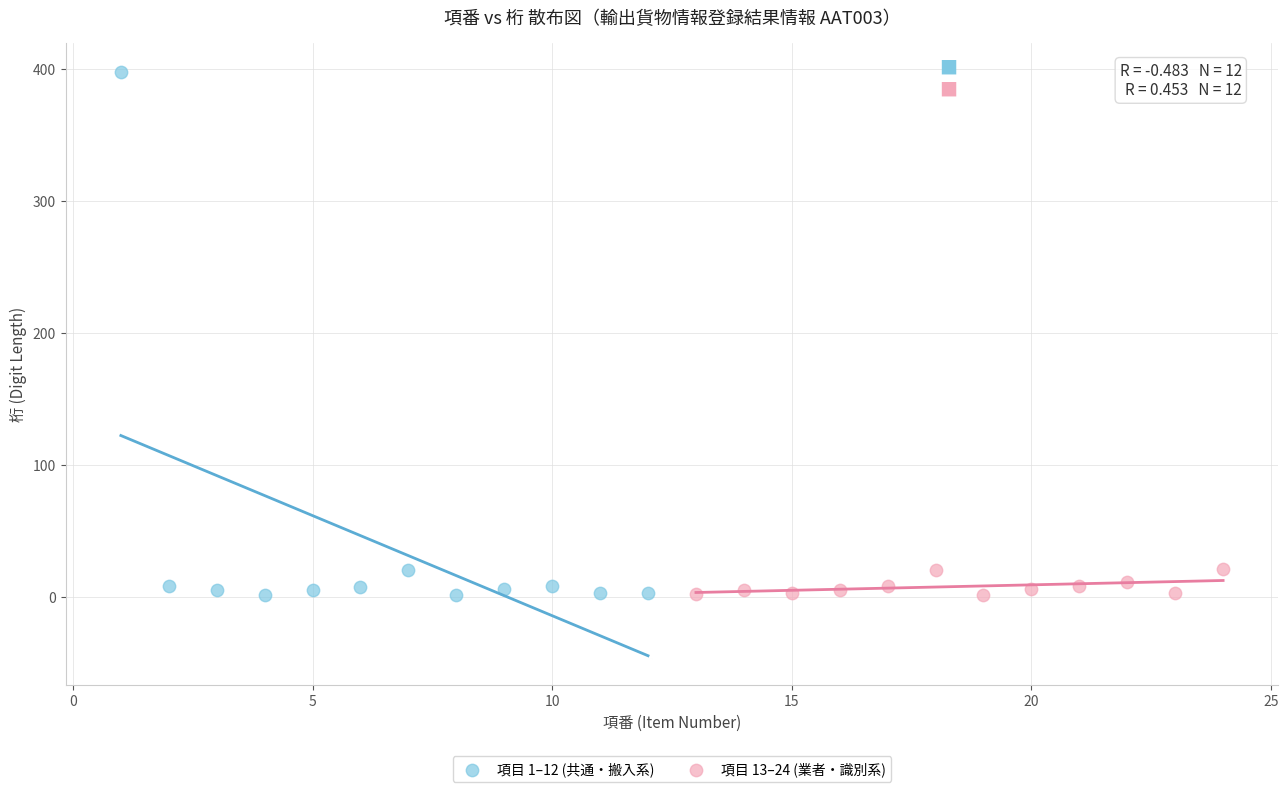

Which series has the largest Y range (max minus min)?

項目 1–12 (共通・搬入系)